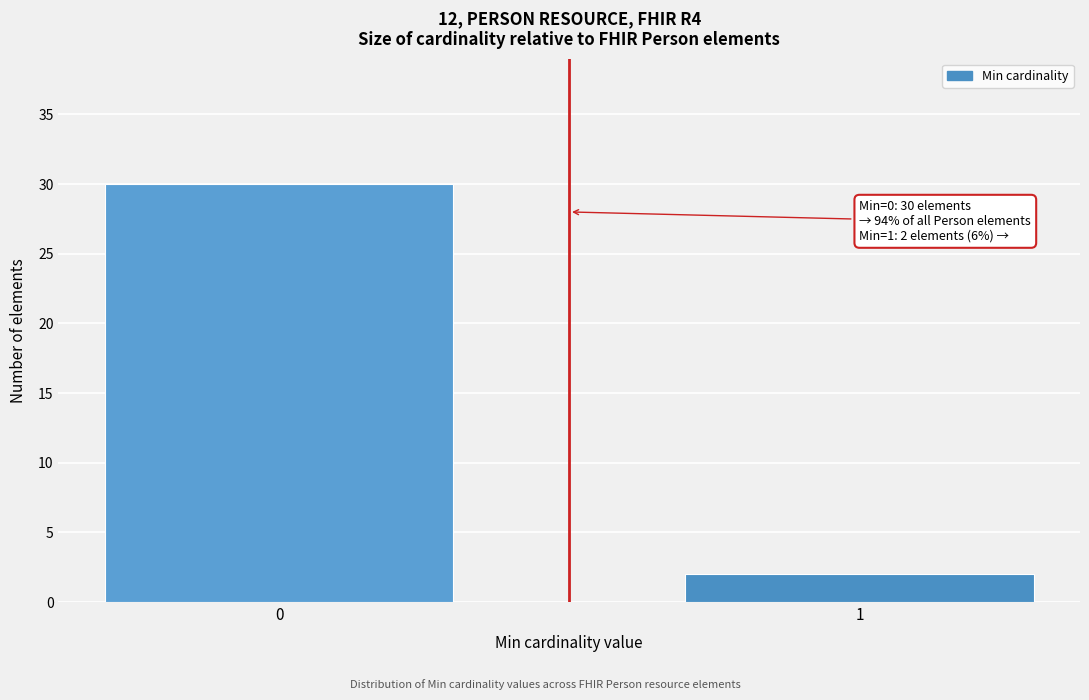

Reading right to left, what are all the values shown in this chart?

2	30